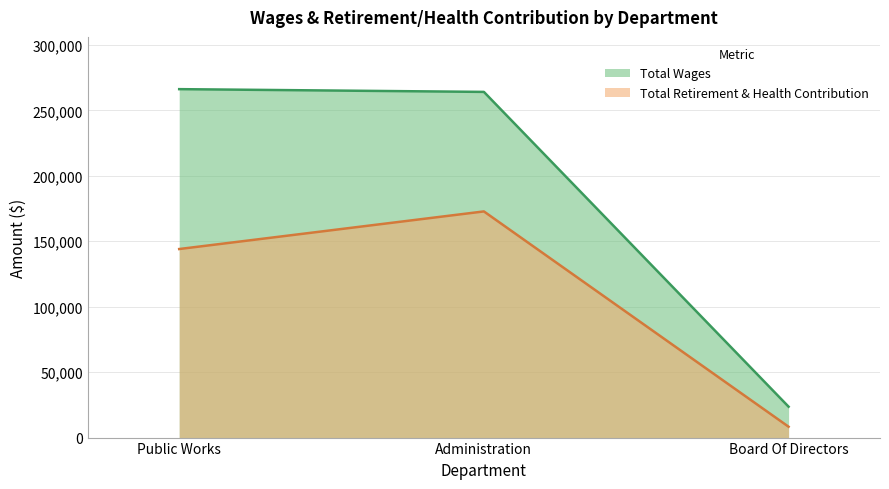

Is it true that Total Retirement & Health Contribution equals 8300 at Board Of Directors?

True